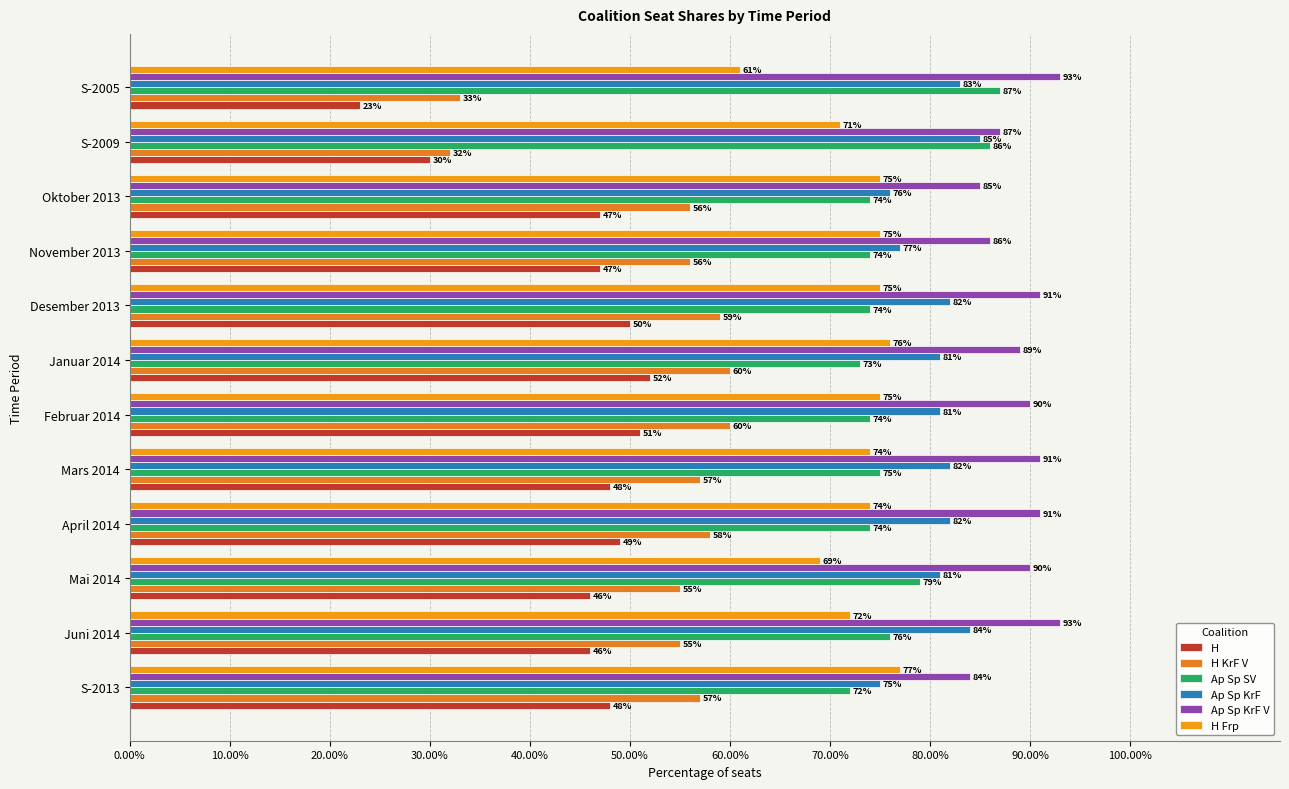

How many distinct data groups are displayed?

6